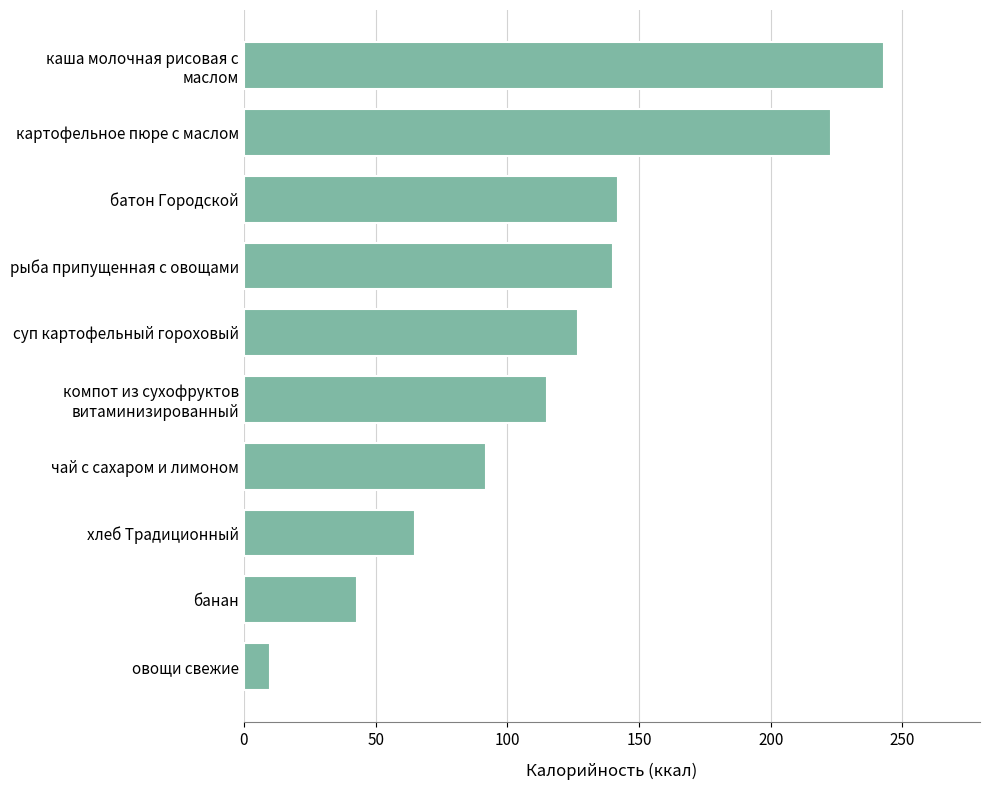

What is the ratio of the value at банан to the value at овощи свежие?

4.3